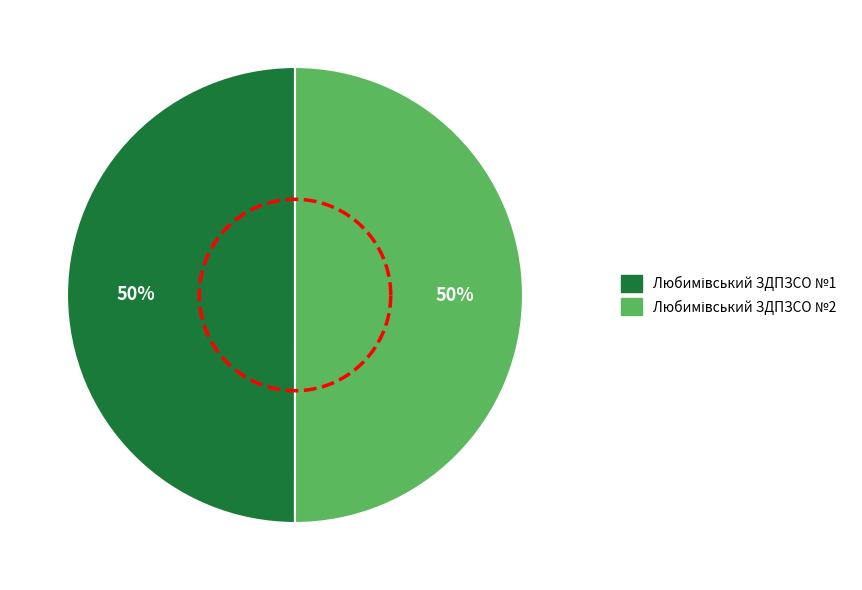

True or false: Любимівський ЗДПЗСО №1 accounts for 59% of the total.

False